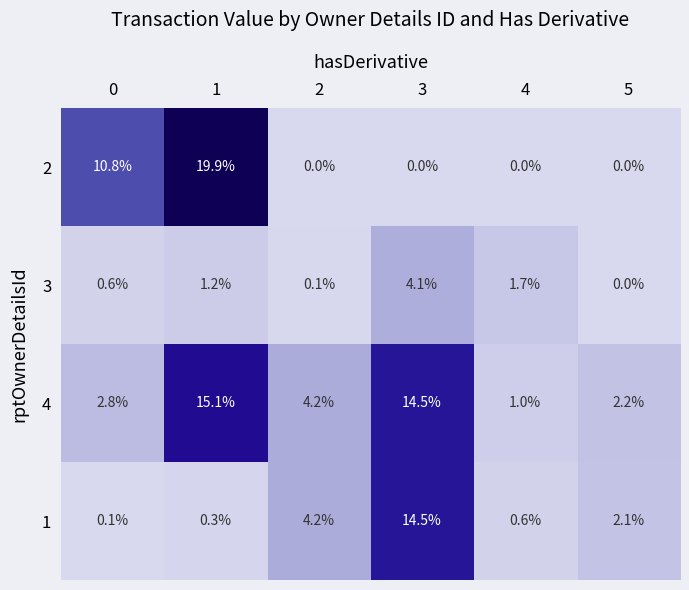

Reading right to left, transcribe all the data shown in this chart.

2: 0.0	0.0	0.0	0.0	19.9	10.8
3: 0.0	1.7	4.1	0.1	1.2	0.6
4: 2.2	1.0	14.5	4.2	15.1	2.8
1: 2.1	0.6	14.5	4.2	0.3	0.1